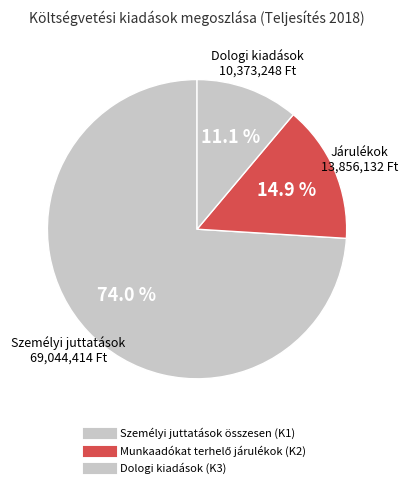

How many slices are in this pie chart?

3